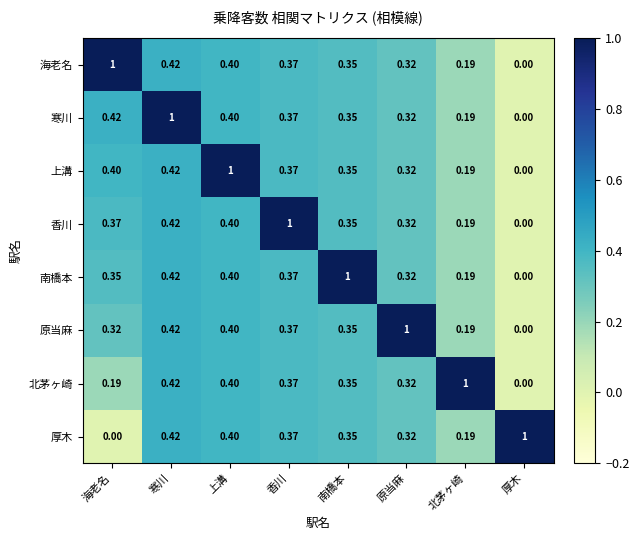

What is the spread (max minus min) of values at 原当麻?

0.7